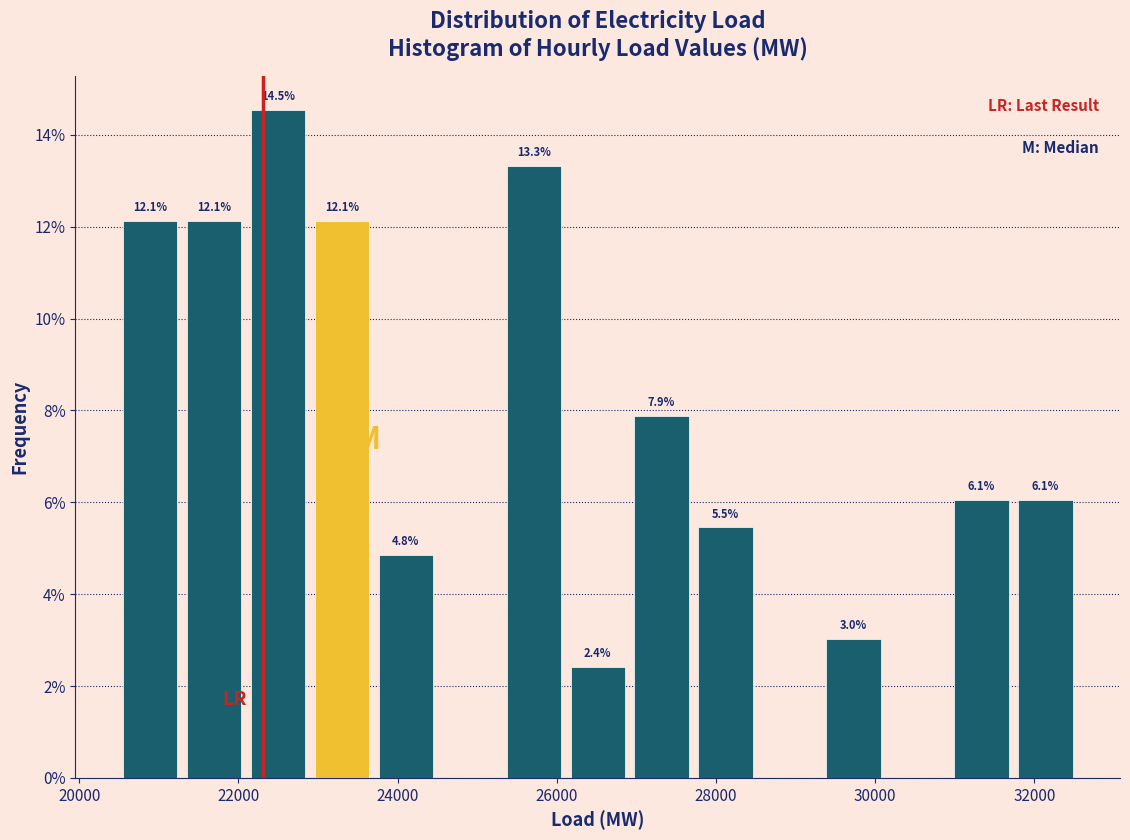

Over which range of the x-axis is the bar tallest?

22000 to 22800